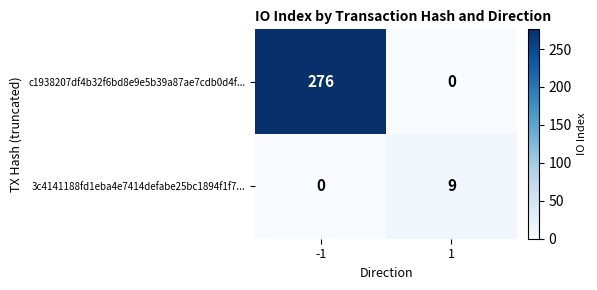

Reading right to left, what are all the values shown in this chart?

c1938207df4b32f6bd8e9e5b39a87ae7cdb0d4f...: 0	276
3c4141188fd1eba4e7414defabe25bc1894f1f7...: 9	0